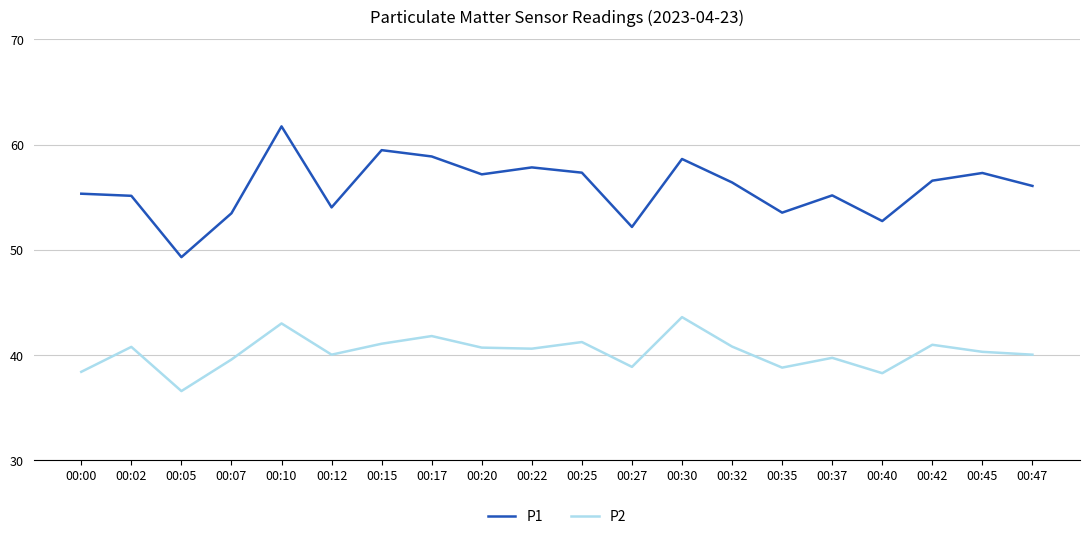

The P1 series shows 86.2 at 00:37. True or false?

False